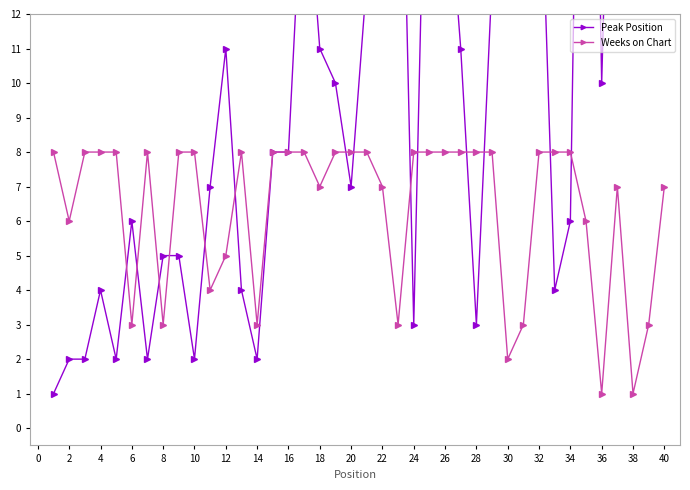

Which series has the largest total across all categories?

Peak Position